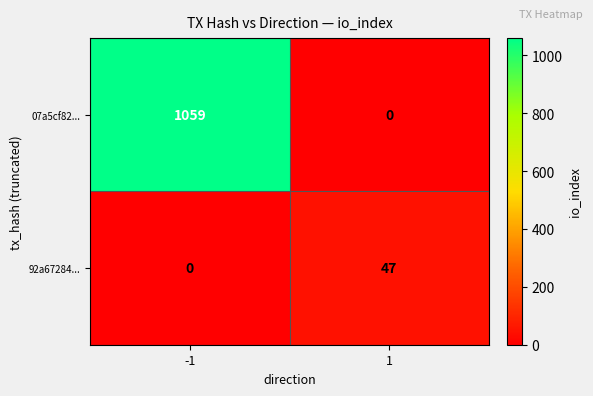

The value of 07a5cf82... at -1 is 719. True or false?

False